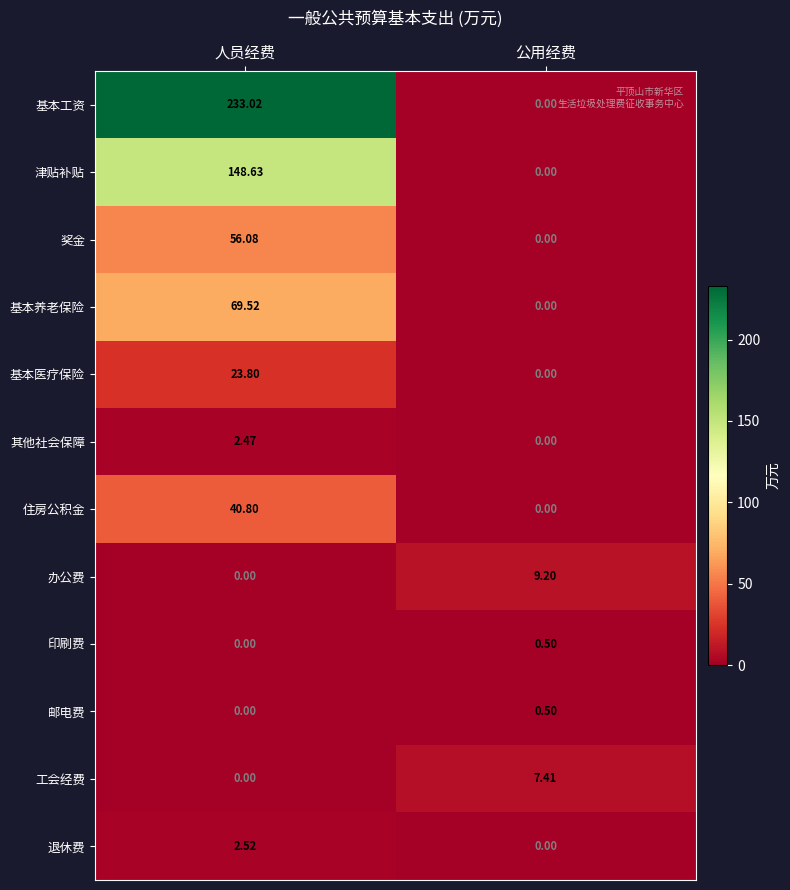

Which series has the widest spread of values?

基本工资